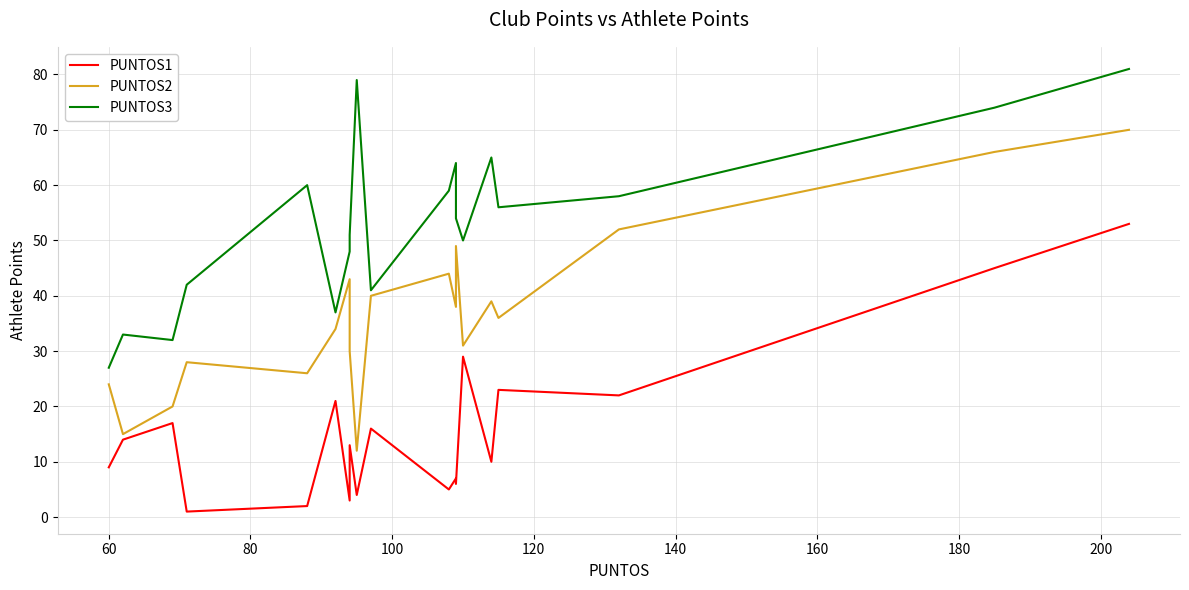

How many lines are shown in the chart?

3